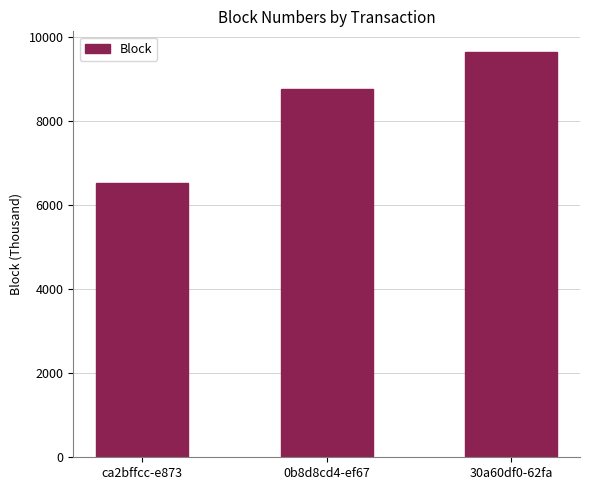

How many bars are there in total?

3